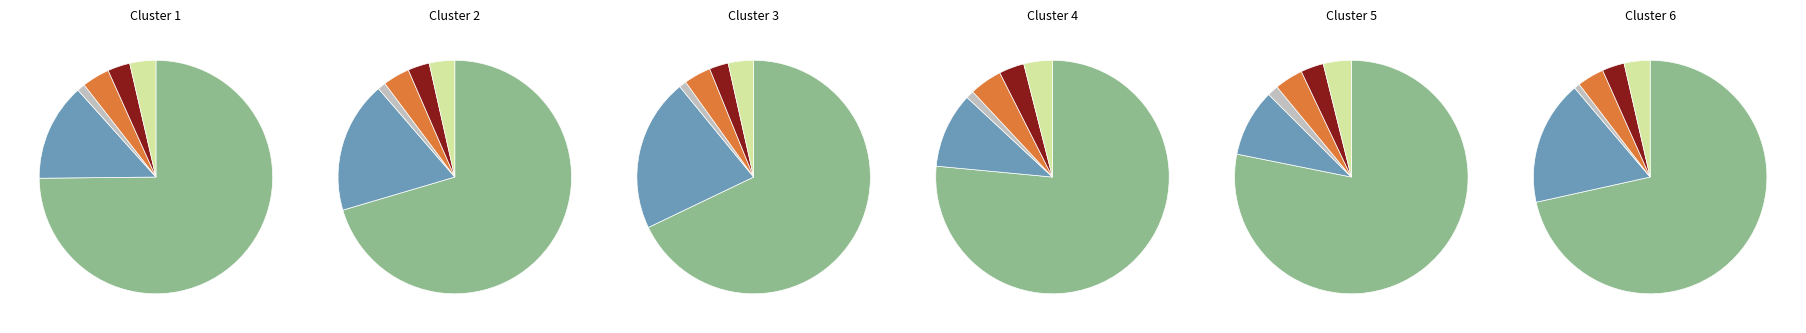

Which series has the largest range (max minus min)?

住居